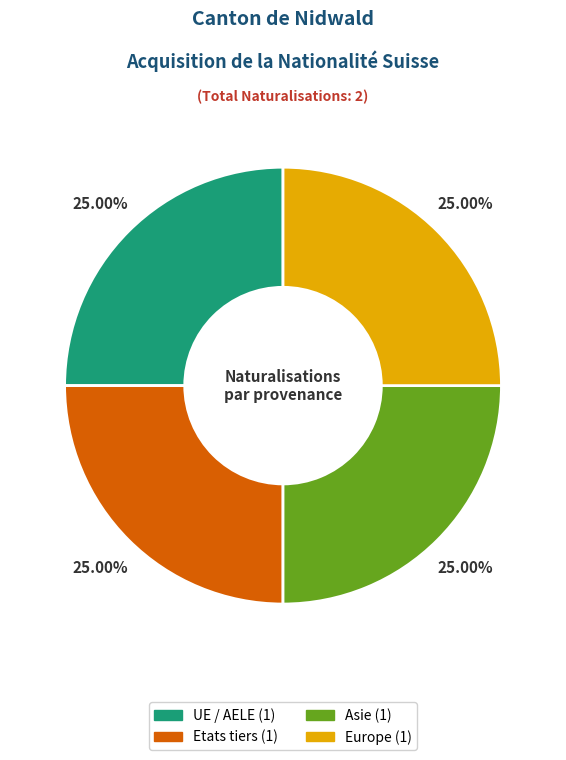

How many segments does this pie chart have?

4